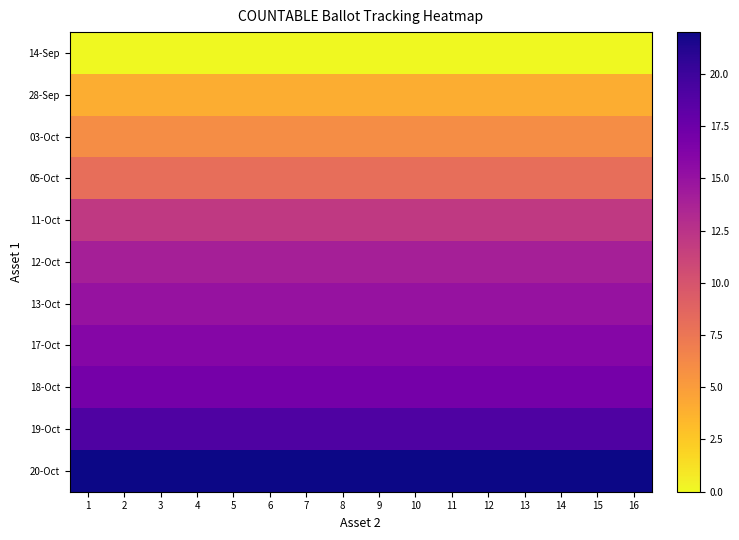

Reading left to right, extract all data points from this chart.

14-Sep: 1=0	2=0	3=0	4=0	5=0	6=0	7=0	8=0	9=0	10=0	11=0	12=0	13=0	14=0	15=0	16=0
28-Sep: 1=4	2=4	3=4	4=4	5=4	6=4	7=4	8=4	9=4	10=4	11=4	12=4	13=4	14=4	15=4	16=4
03-Oct: 1=6	2=6	3=6	4=6	5=6	6=6	7=6	8=6	9=6	10=6	11=6	12=6	13=6	14=6	15=6	16=6
05-Oct: 1=8	2=8	3=8	4=8	5=8	6=8	7=8	8=8	9=8	10=8	11=8	12=8	13=8	14=8	15=8	16=8
11-Oct: 1=12	2=12	3=12	4=12	5=12	6=12	7=12	8=12	9=12	10=12	11=12	12=12	13=12	14=12	15=12	16=12
12-Oct: 1=14	2=14	3=14	4=14	5=14	6=14	7=14	8=14	9=14	10=14	11=14	12=14	13=14	14=14	15=14	16=14
13-Oct: 1=15	2=15	3=15	4=15	5=15	6=15	7=15	8=15	9=15	10=15	11=15	12=15	13=15	14=15	15=15	16=15
17-Oct: 1=16	2=16	3=16	4=16	5=16	6=16	7=16	8=16	9=16	10=16	11=16	12=16	13=16	14=16	15=16	16=16
18-Oct: 1=17	2=17	3=17	4=17	5=17	6=17	7=17	8=17	9=17	10=17	11=17	12=17	13=17	14=17	15=17	16=17
19-Oct: 1=19	2=19	3=19	4=19	5=19	6=19	7=19	8=19	9=19	10=19	11=19	12=19	13=19	14=19	15=19	16=19
20-Oct: 1=22	2=22	3=22	4=22	5=22	6=22	7=22	8=22	9=22	10=22	11=22	12=22	13=22	14=22	15=22	16=22